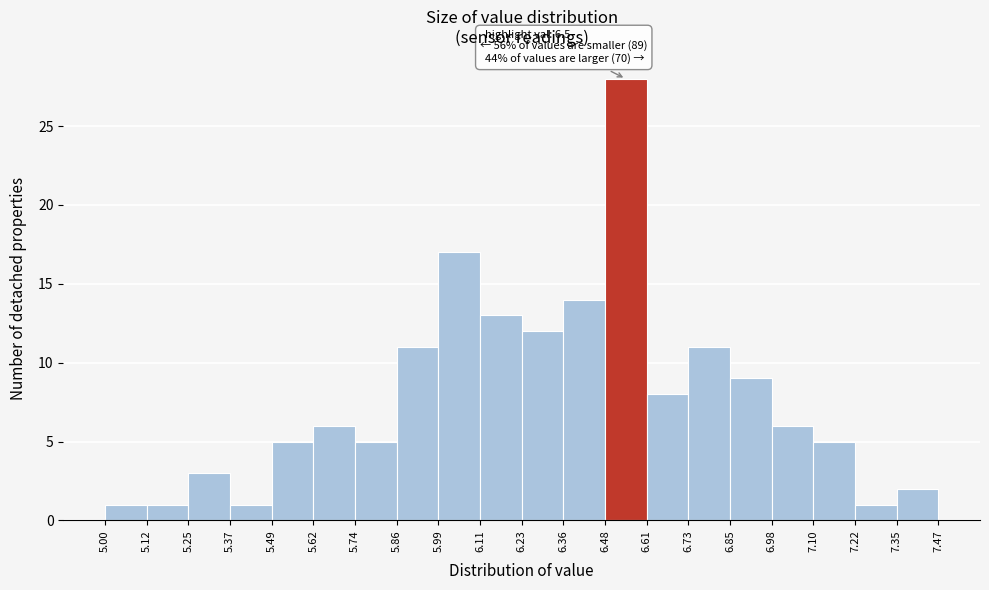

Which range on the x-axis has the tallest bar?

6.48 to 6.61